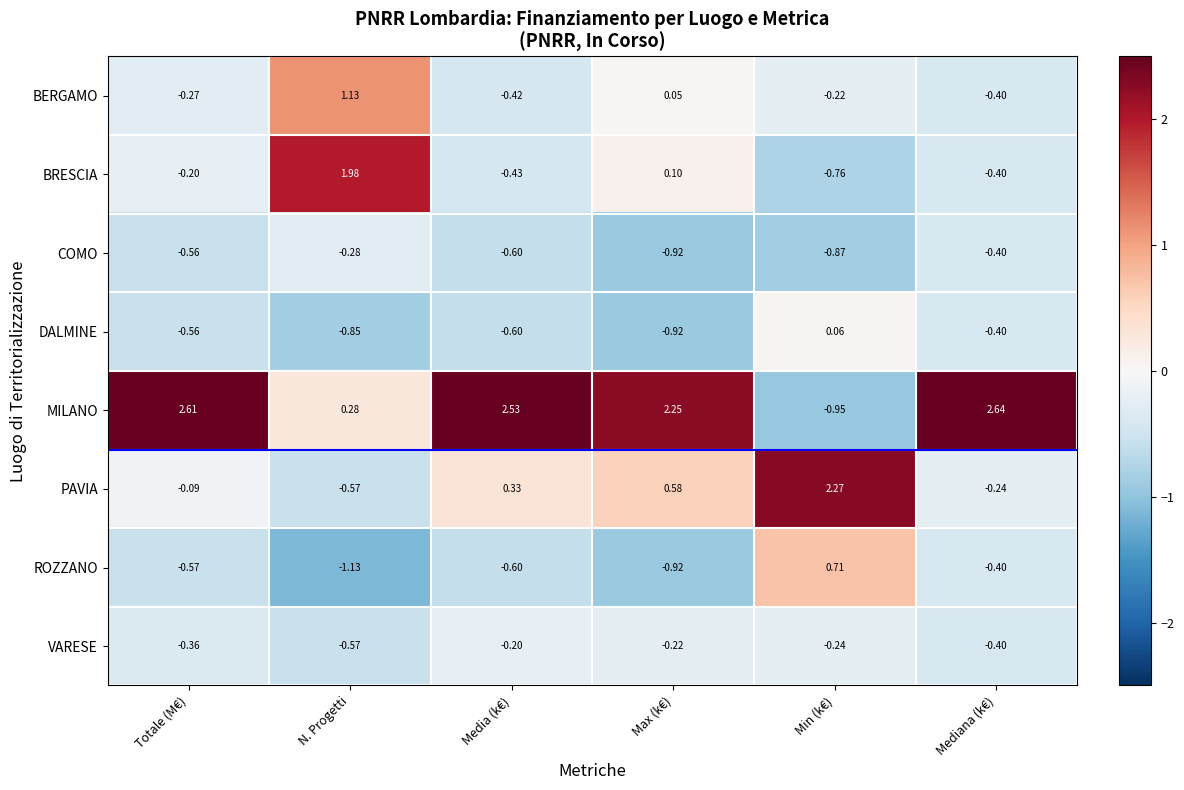

At which category does the chart reach its peak across all series?

Mediana (k€)